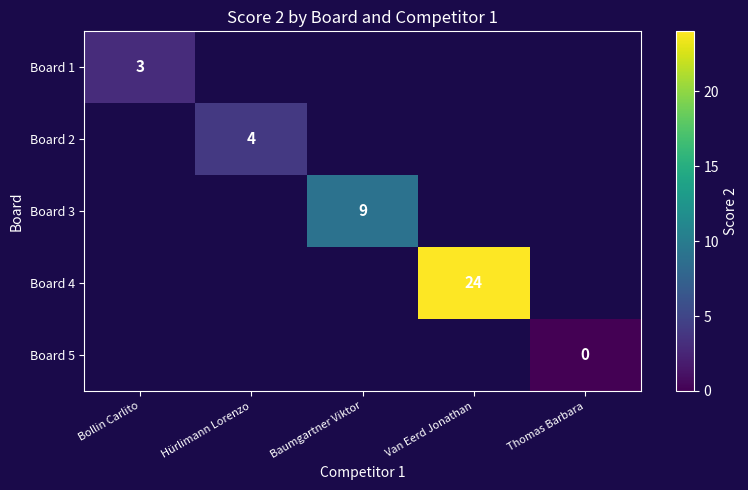

The Board 1 series shows 5.3 at Bollin Carlito. True or false?

False